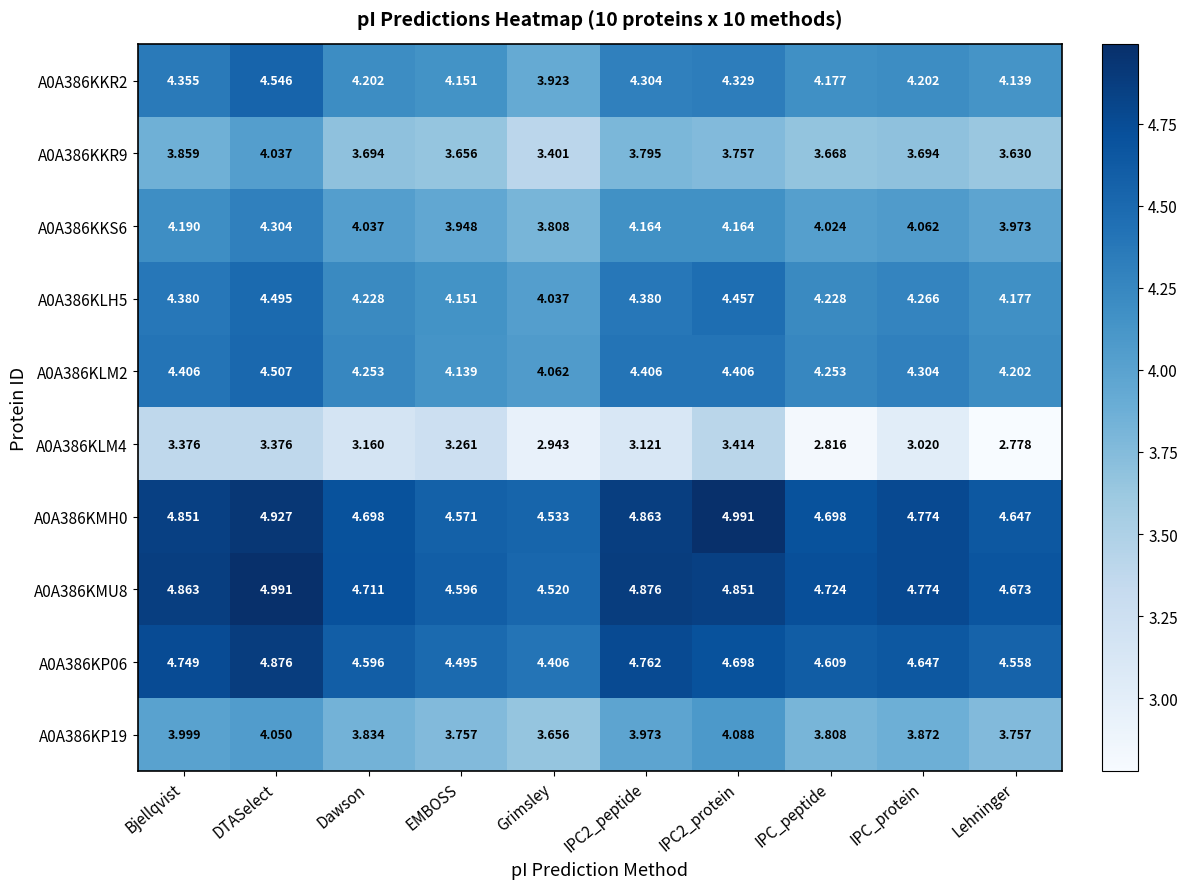

At how many categories does at least one series exceed 2?

10